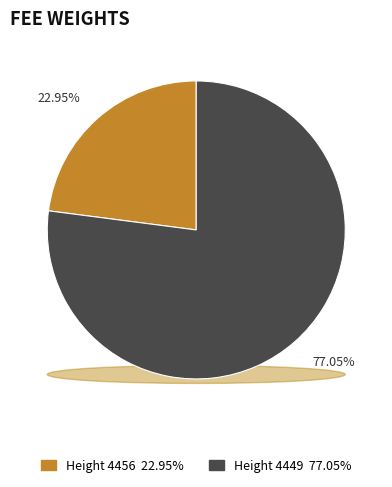

Rank the categories by value from lowest to highest.

4456, 4449